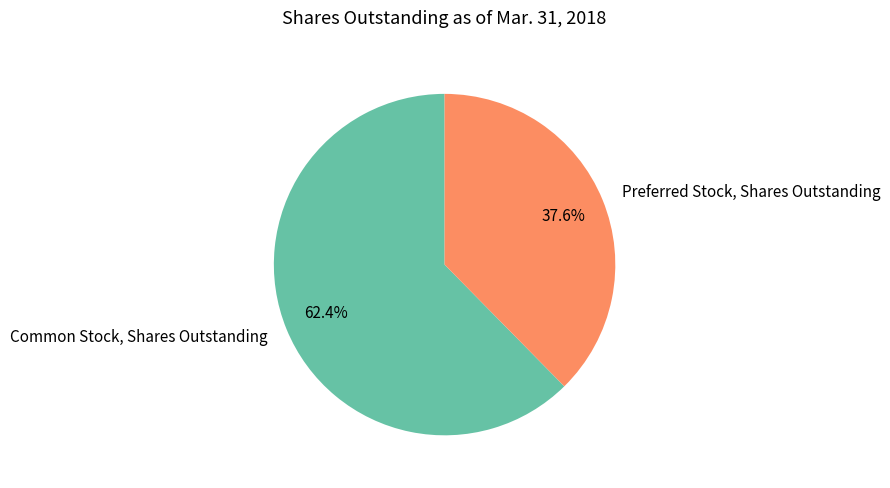

What is the smallest slice in the pie chart?

Preferred Stock, Shares Outstanding